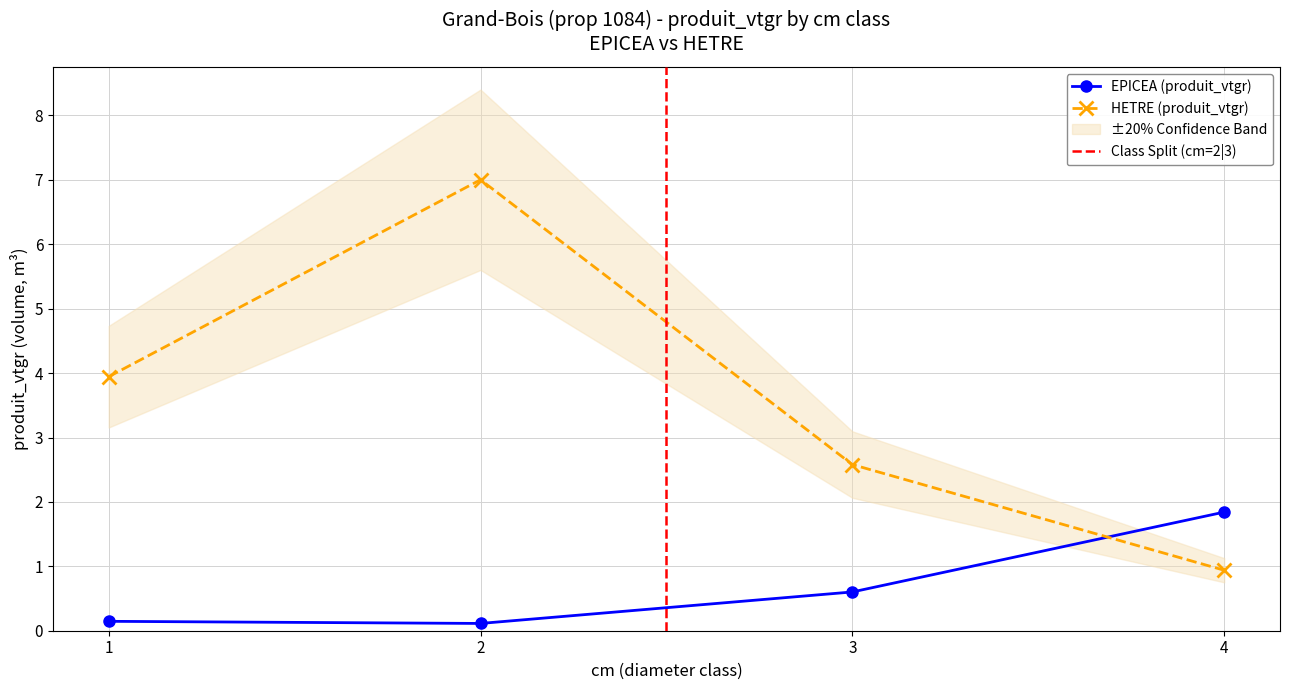

How many data points in HETRE are less than 3?

2